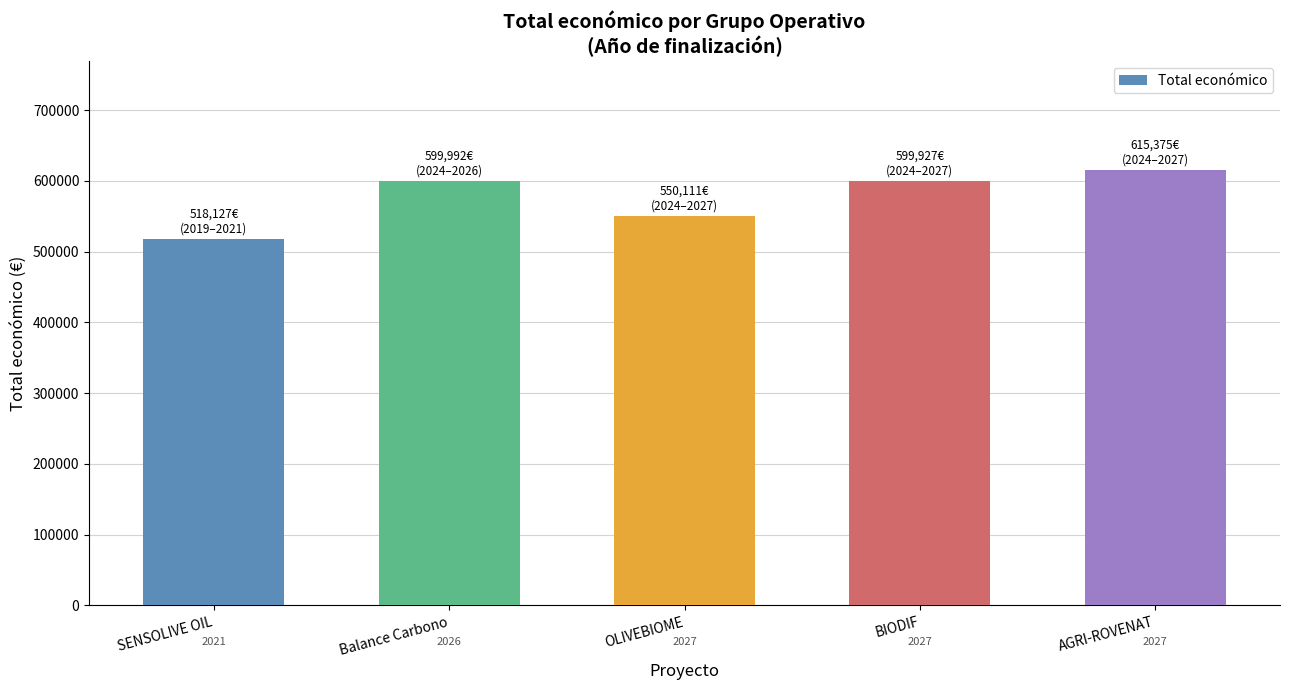

How many bars are there in total?

5